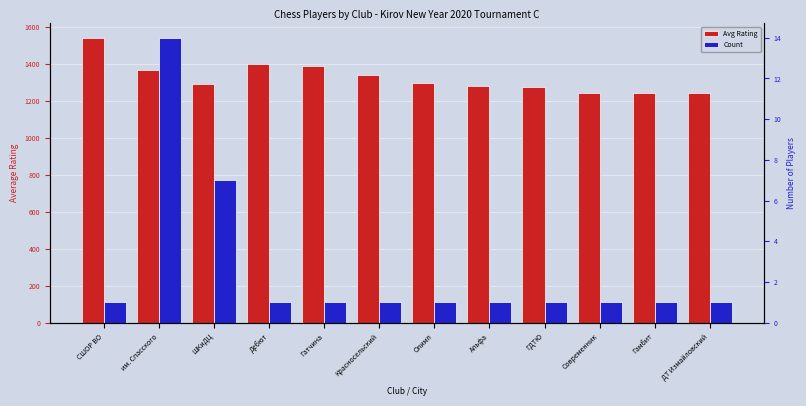

Which label corresponds to the largest value in the chart?

СШОР ВО